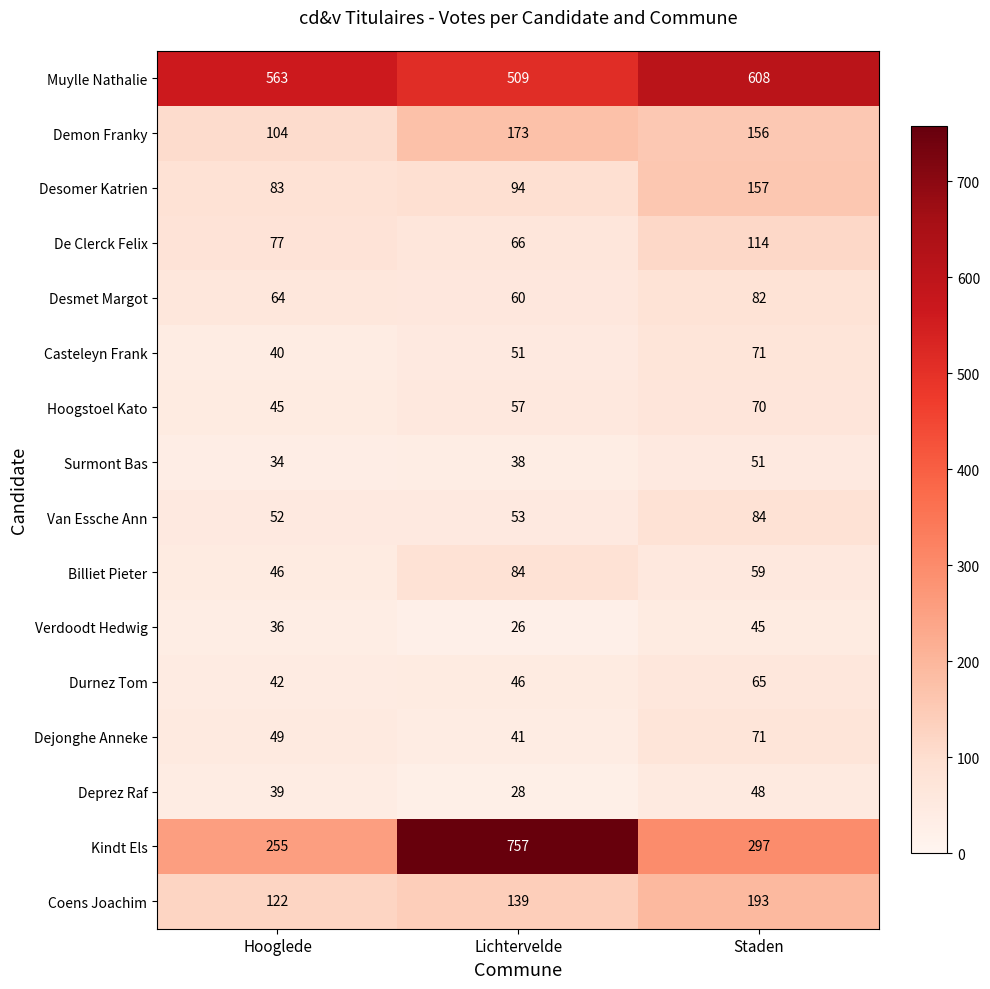

The value of Surmont Bas at Staden is 51. True or false?

True